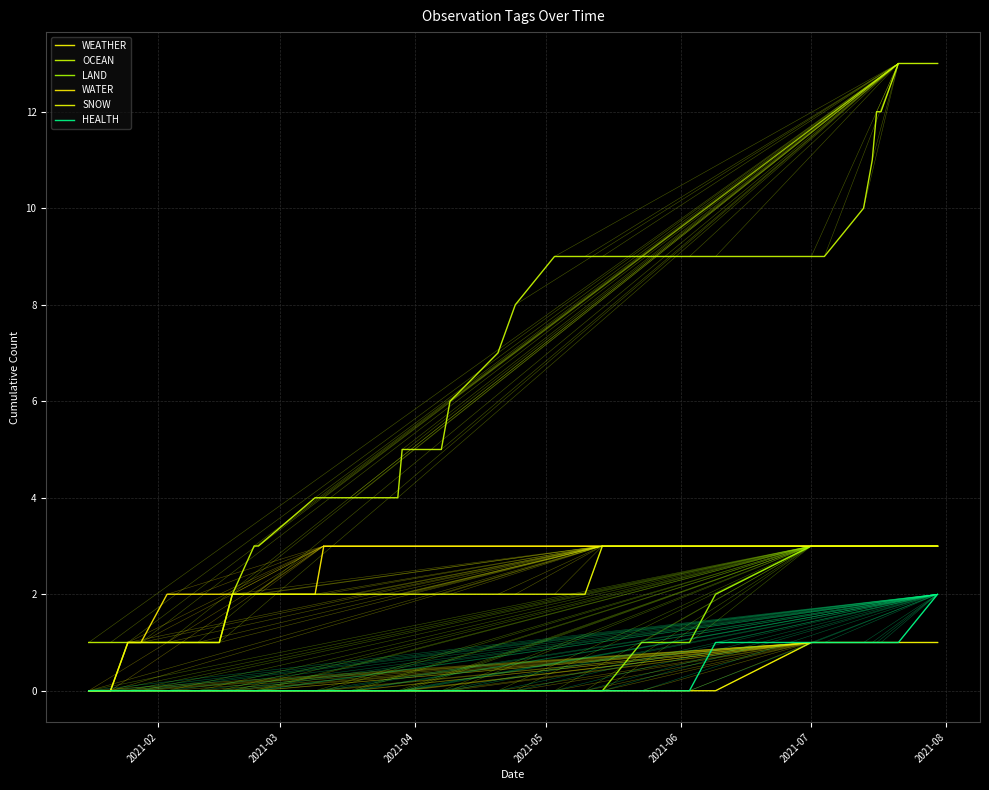

How many lines are shown in the chart?

6